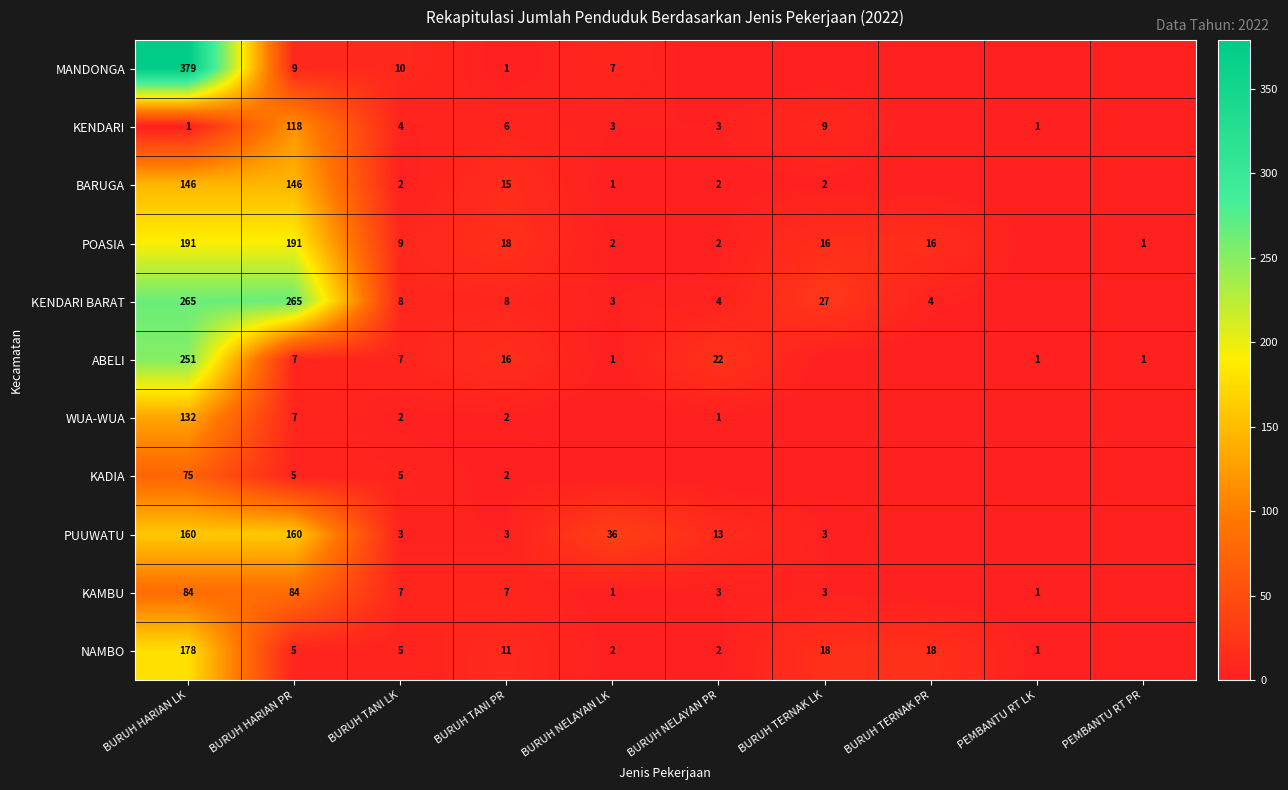

True or false: WUA-WUA has a value of 7 at BURUH HARIAN PR.

True